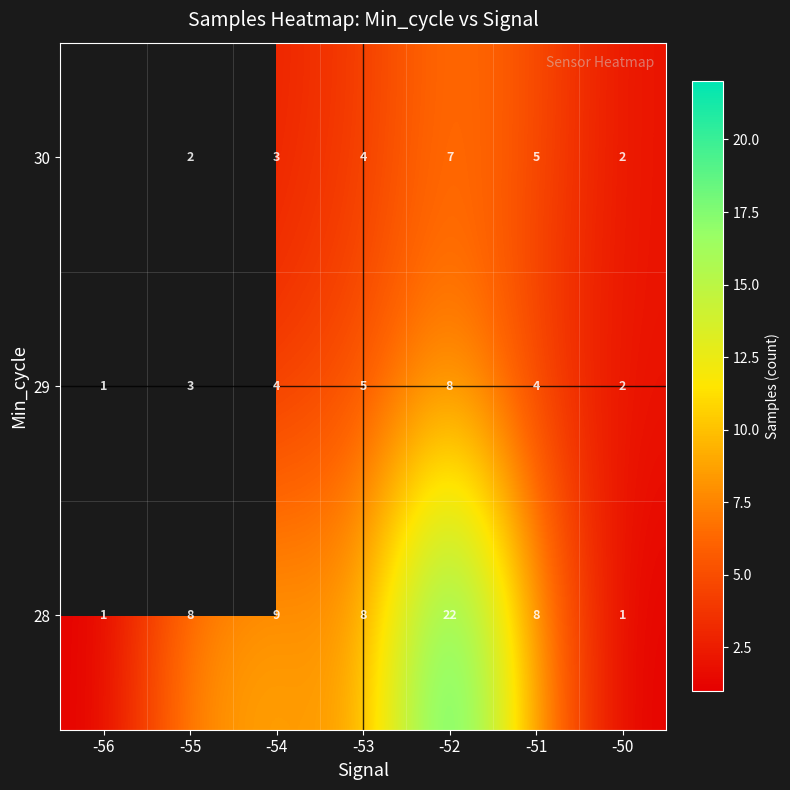

Which category has the lowest value across all series?

-56